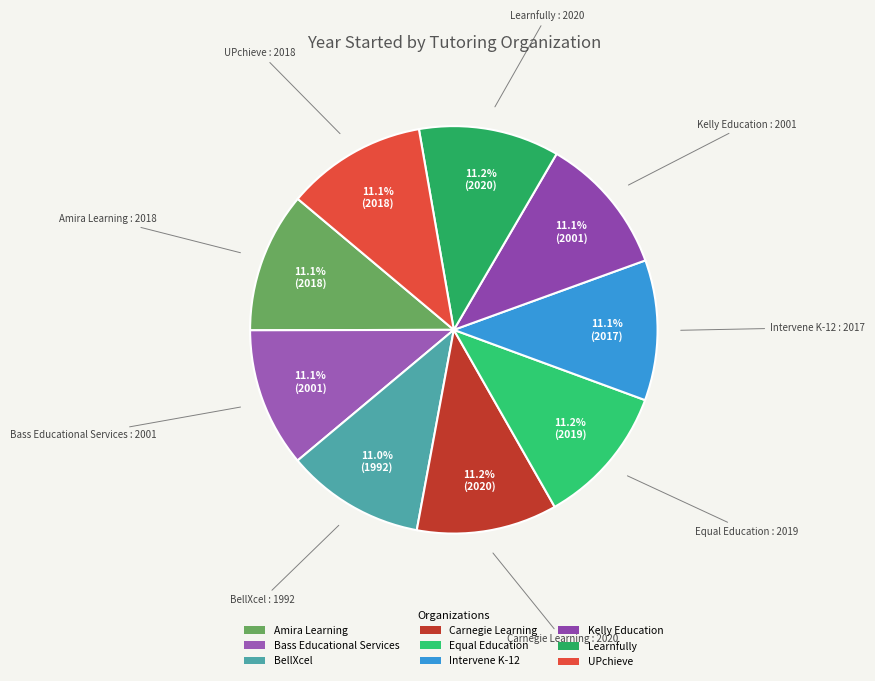

What percentage is NOT represented by Bass Educational Services?

88.9%